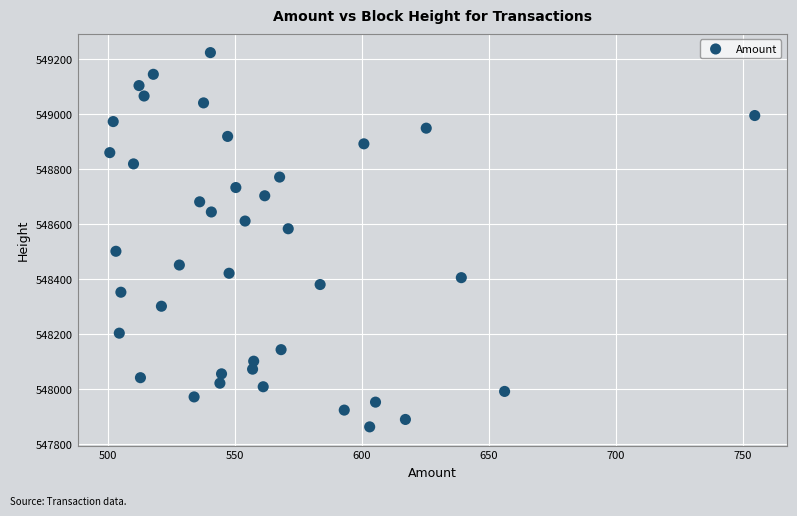

What is the range of Y values (max minus min)?

1362